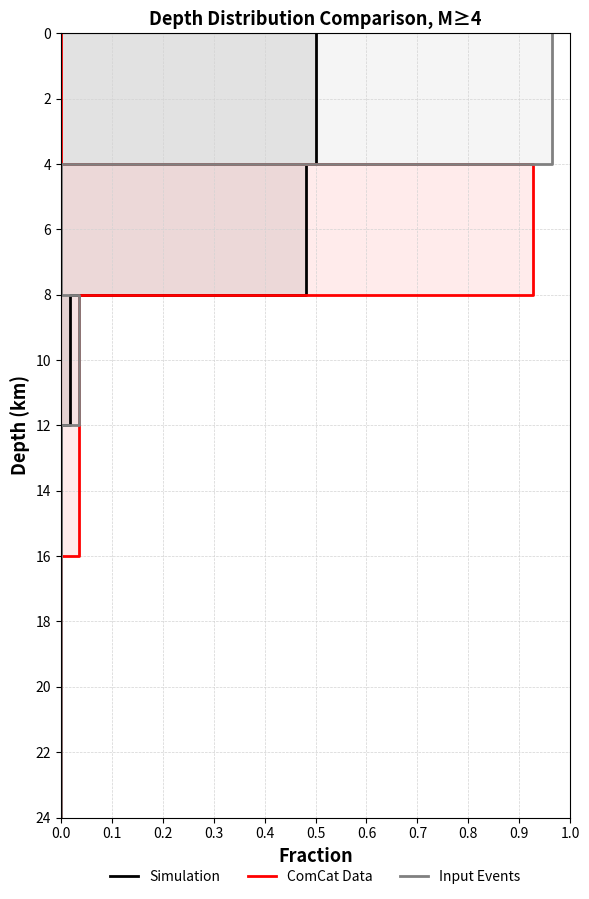

Where does the Input Events series first go above 12?

0.7